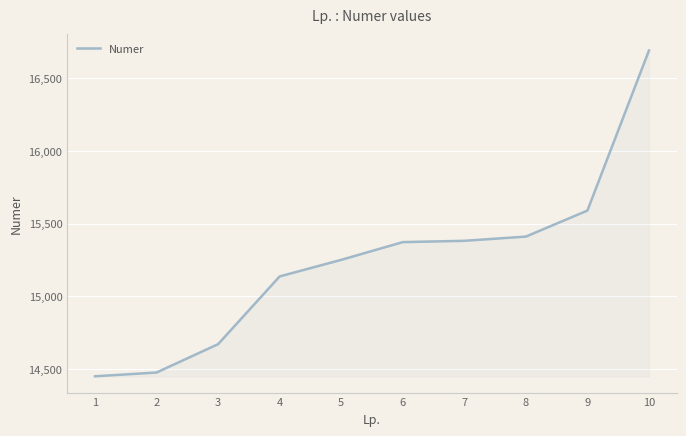

The chart shows a value of 14670 at 3. True or false?

True